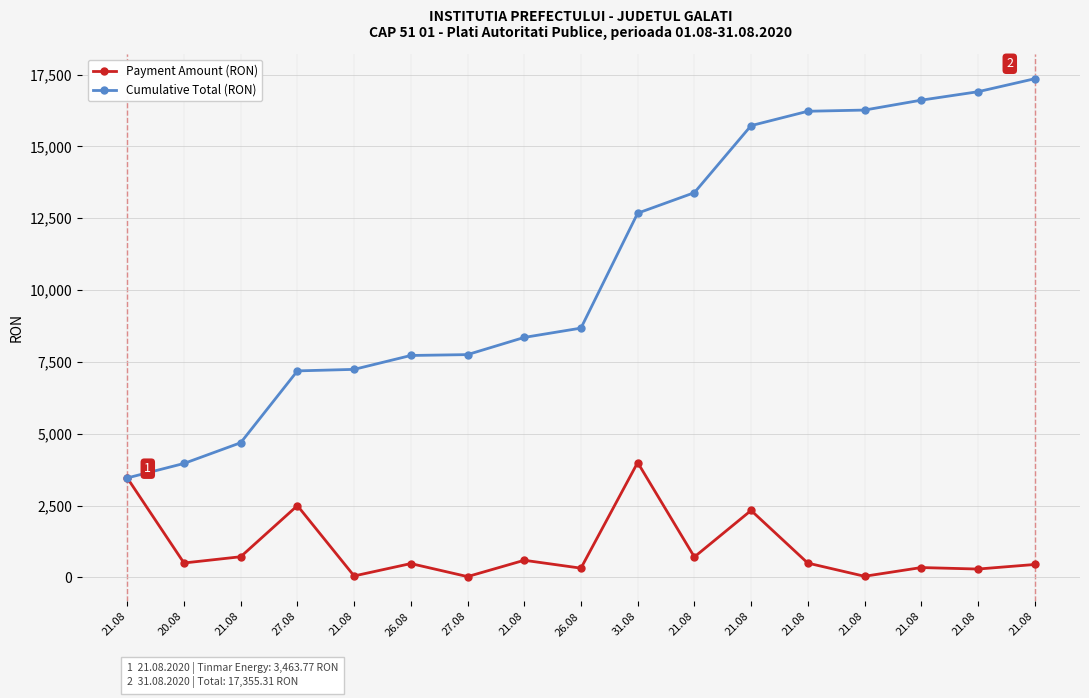

What are all the series names shown in the legend?

Payment Amount (RON), Cumulative Total (RON)